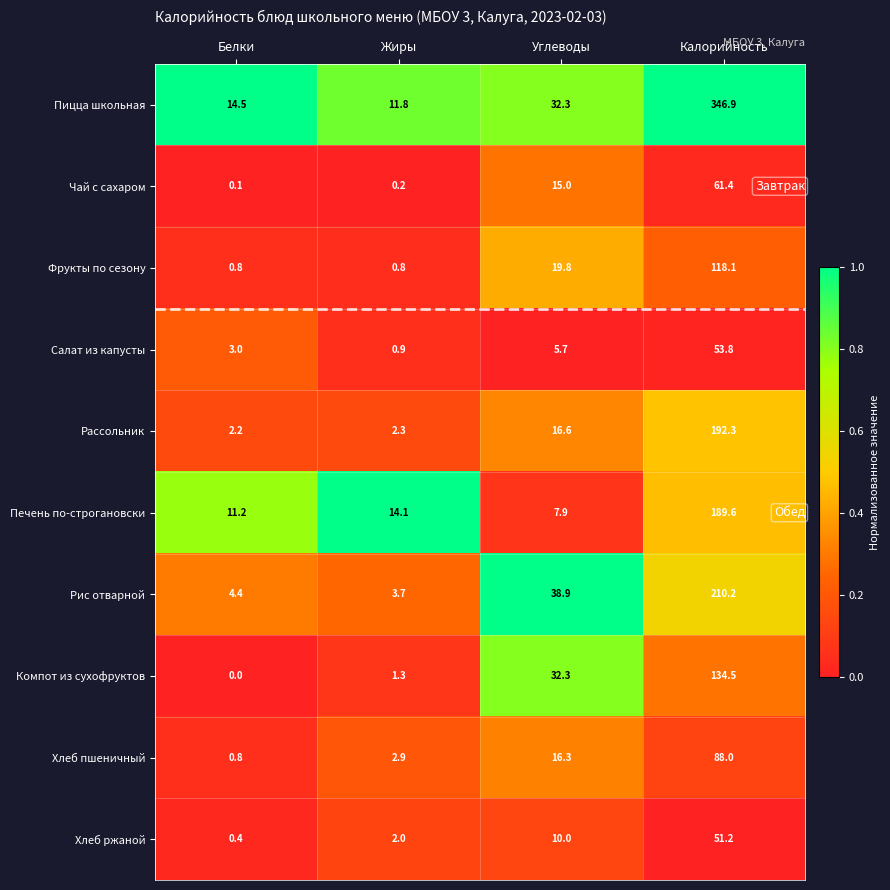

The Чай с сахаром series shows 0.2 at Жиры. True or false?

True